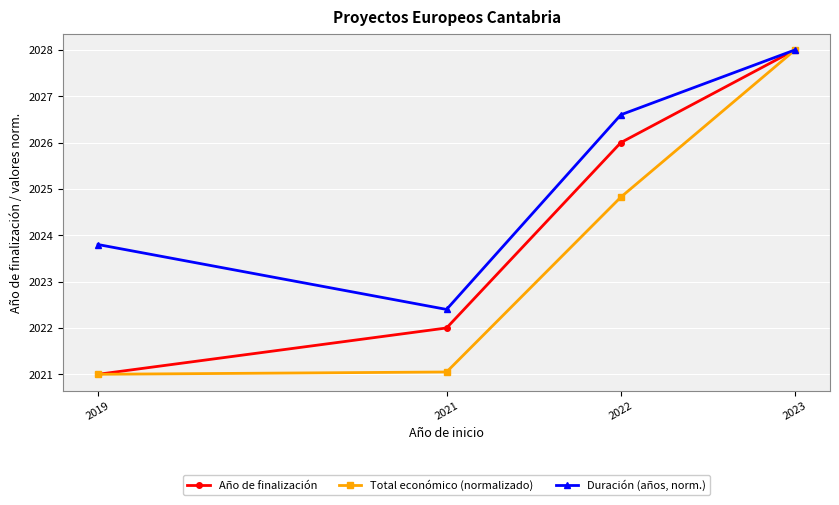

What is the average value of the Duración (años, norm.) series?

2025.2